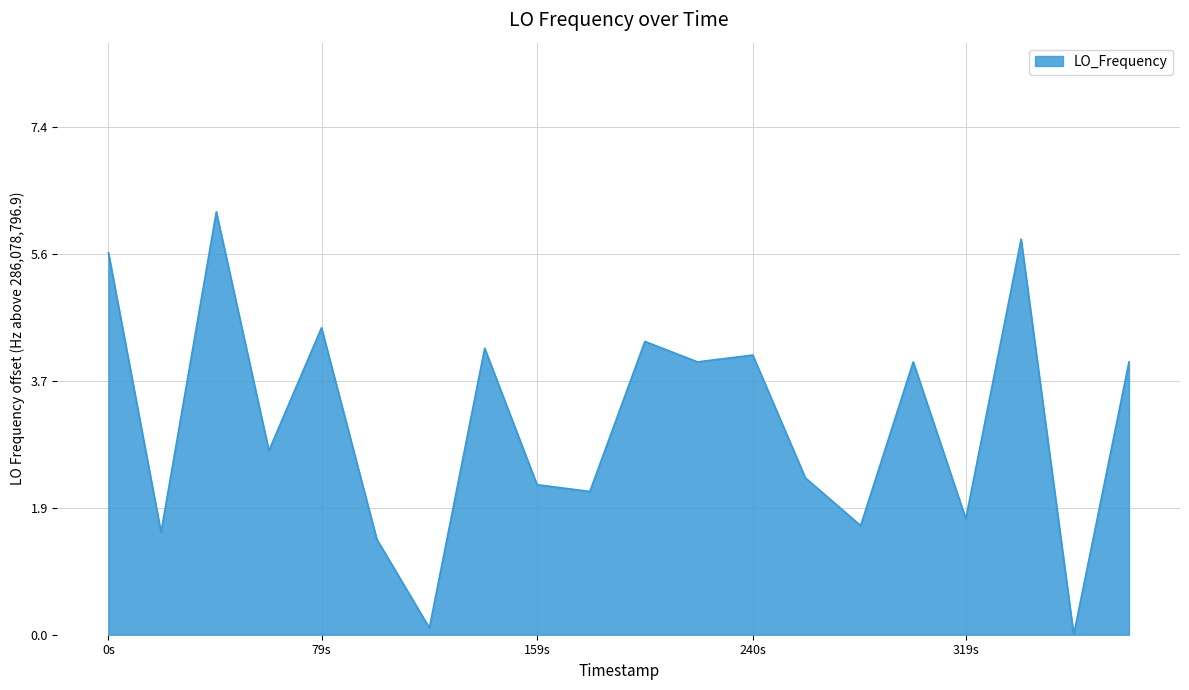

How many positive values are there?

19